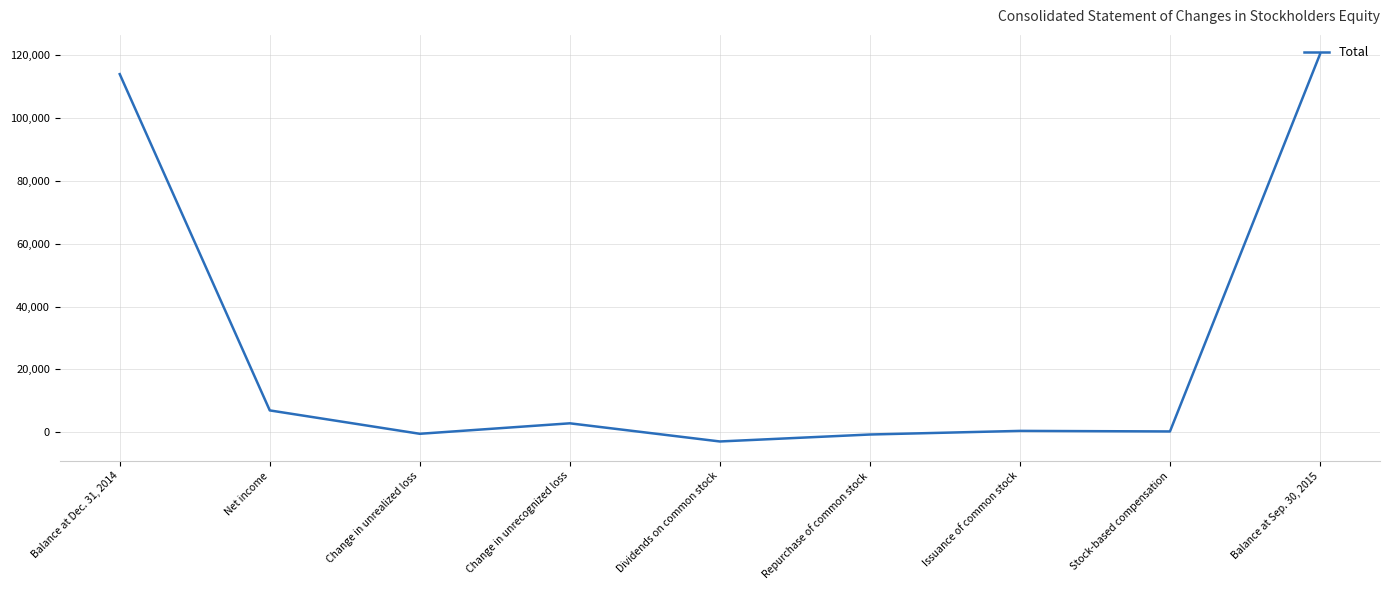

At which category does the data reach its first local valley?

Change in unrealized loss